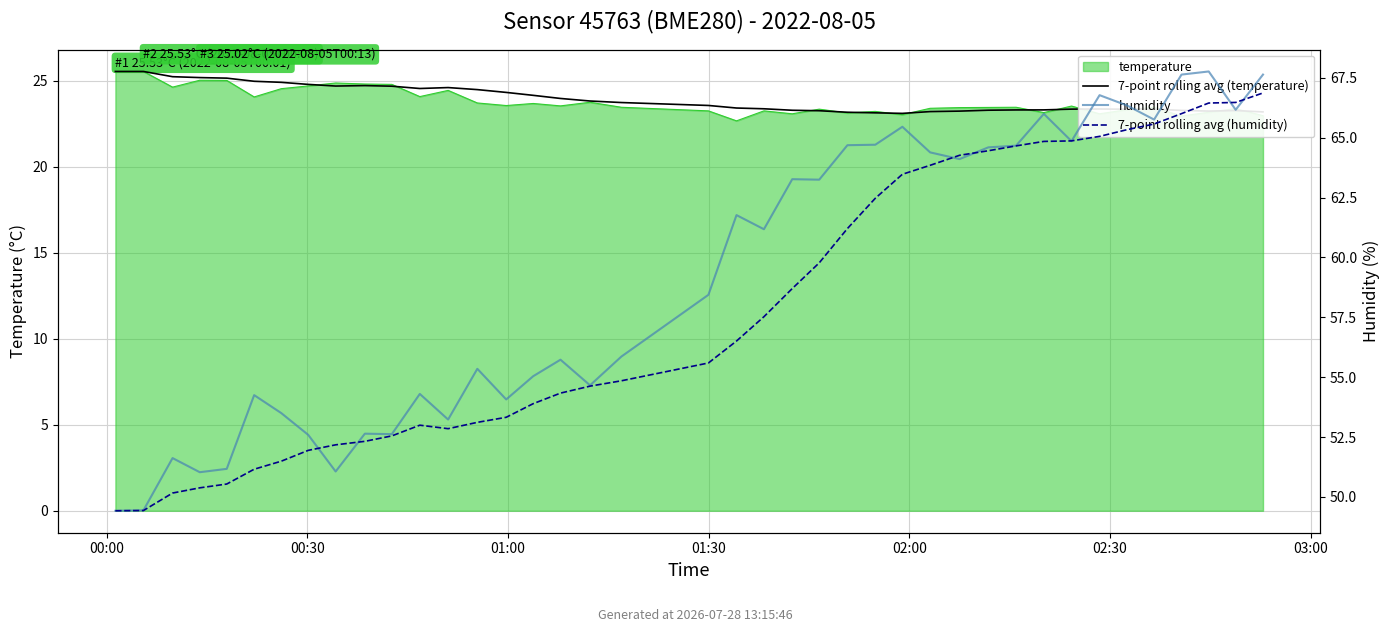

What is the average value of the humidity series?

59.2